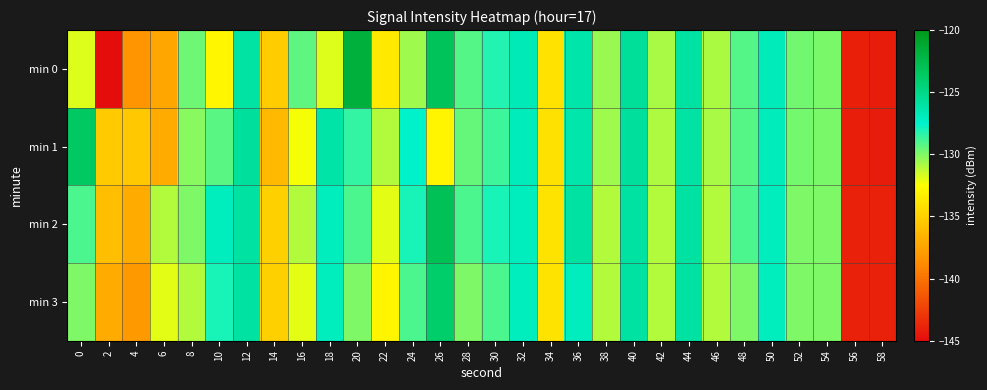

Reading right to left, transcribe all the data shown in this chart.

min 0: 58=-144.2	56=-144.1	54=-129.9	52=-129.7	50=-126.9	48=-129.2	46=-130.9	44=-126.0	42=-130.8	40=-125.7	38=-130.5	36=-126.2	34=-134.0	32=-126.8	30=-128.2	28=-129.2	26=-123.1	24=-130.6	22=-133.7	20=-121.8	18=-131.8	16=-129.4	14=-135.3	12=-126.0	10=-133.0	8=-129.7	6=-137.3	4=-138.2	2=-144.9	0=-131.9
min 1: 58=-144.2	56=-144.1	54=-129.9	52=-129.8	50=-126.9	48=-129.2	46=-130.8	44=-126.1	42=-130.9	40=-125.8	38=-130.6	36=-126.3	34=-134.1	32=-126.9	30=-128.7	28=-129.5	26=-133.0	24=-127.5	22=-131.0	20=-128.5	18=-126.2	16=-132.3	14=-136.3	12=-125.8	10=-129.3	8=-130.2	6=-137.0	4=-135.4	2=-135.4	0=-123.6
min 2: 58=-144.0	56=-144.0	54=-130.0	52=-130.0	50=-127.0	48=-129.0	46=-131.0	44=-126.0	42=-131.0	40=-126.0	38=-131.0	36=-126.0	34=-134.0	32=-127.0	30=-128.0	28=-129.0	26=-123.0	24=-128.0	22=-132.0	20=-129.0	18=-127.0	16=-131.0	14=-135.0	12=-126.0	10=-127.0	8=-130.0	6=-131.0	4=-137.0	2=-136.0	0=-129.0
min 3: 58=-144.0	56=-144.0	54=-130.0	52=-130.0	50=-127.0	48=-130.0	46=-131.0	44=-126.0	42=-131.0	40=-126.0	38=-131.0	36=-127.0	34=-134.0	32=-127.0	30=-129.0	28=-130.0	26=-124.0	24=-129.0	22=-133.0	20=-130.0	18=-127.0	16=-132.0	14=-135.0	12=-126.0	10=-128.0	8=-131.0	6=-132.0	4=-138.0	2=-137.0	0=-130.0